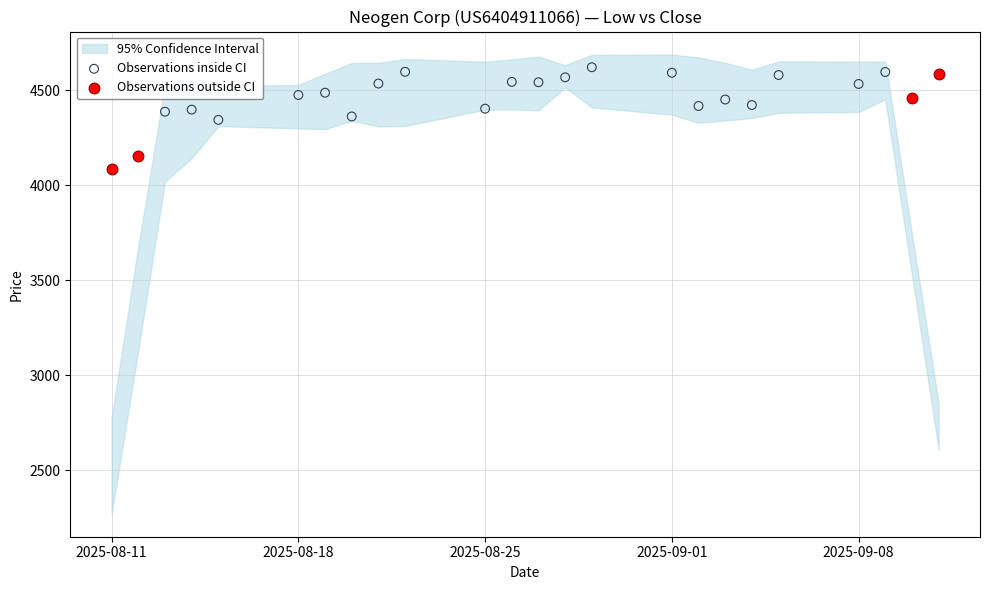

Which series reaches the minimum Y coordinate?

Observations outside CI